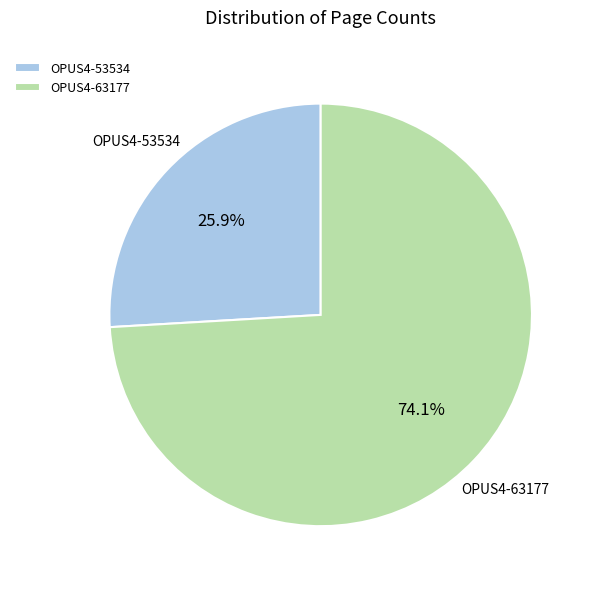

What is the majority slice?

OPUS4-63177